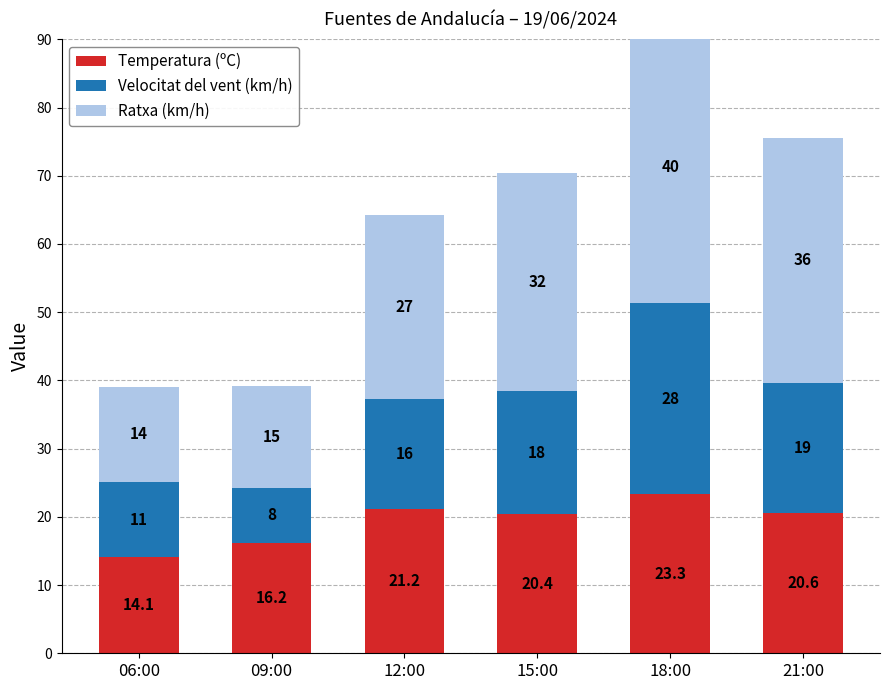

Reading left to right, what are all the values shown in this chart?

Temperatura (ºC): 06:00=14.1	09:00=16.2	12:00=21.2	15:00=20.4	18:00=23.3	21:00=20.6
Velocitat del vent (km/h): 06:00=11.0	09:00=8.0	12:00=16.0	15:00=18.0	18:00=28.0	21:00=19.0
Ratxa (km/h): 06:00=14.0	09:00=15.0	12:00=27.0	15:00=32.0	18:00=40.0	21:00=36.0